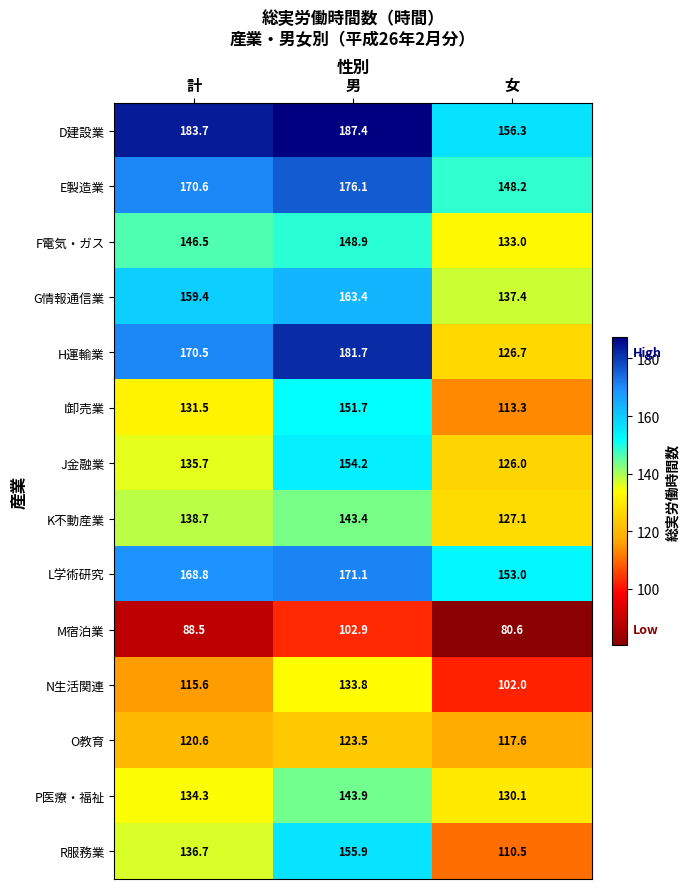

Which series has the largest total across all categories?

D建設業